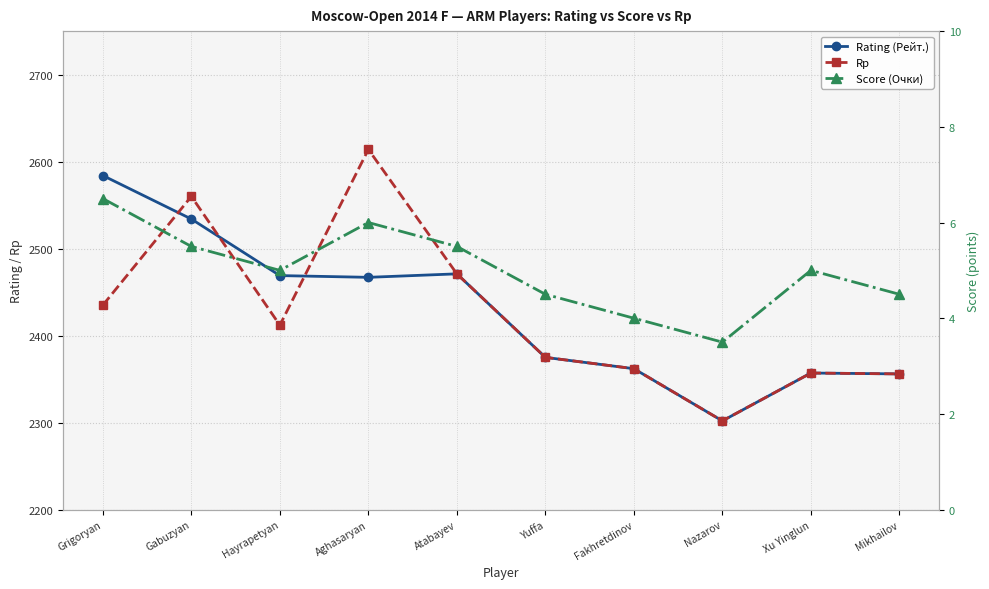

How many intersections are there between Rp and Rating (Рейт.)?

3